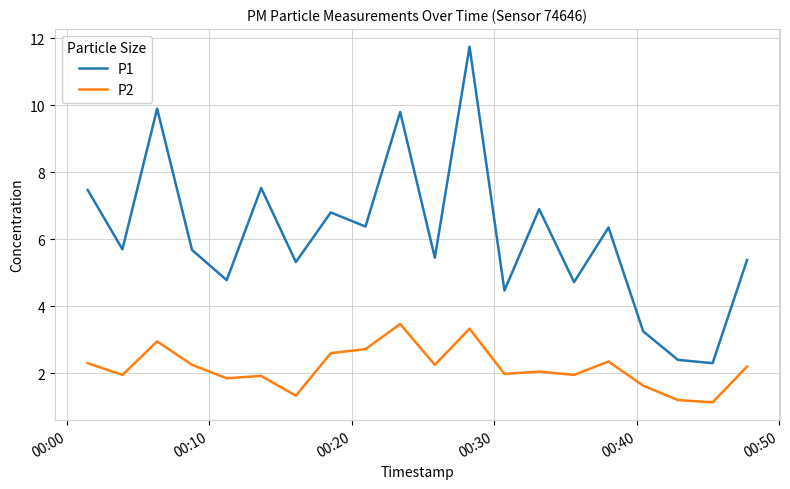

What is the difference between the maximum and minimum values in the P2 series?

2.3